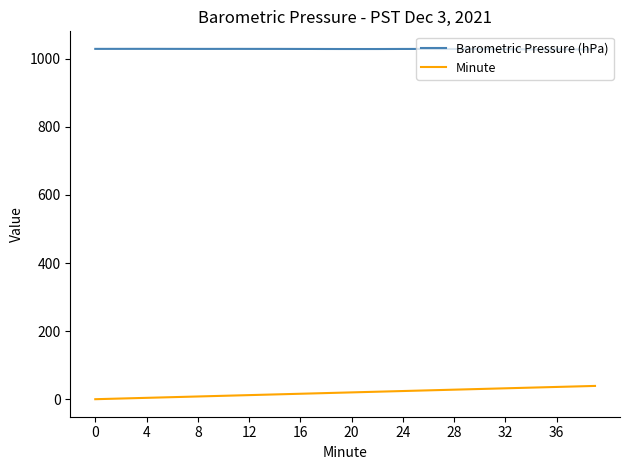

List the series in order of their overall mean, lowest first.

Minute, Barometric Pressure (hPa)